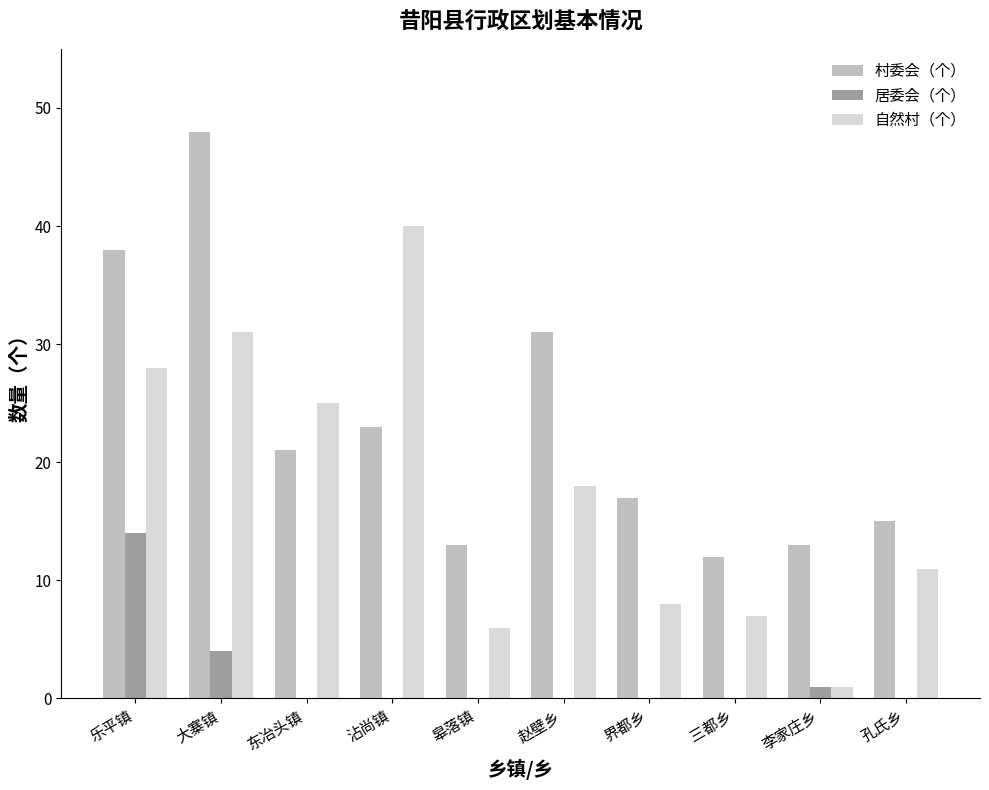

What are all the series names shown in the legend?

村委会（个）, 居委会（个）, 自然村（个）